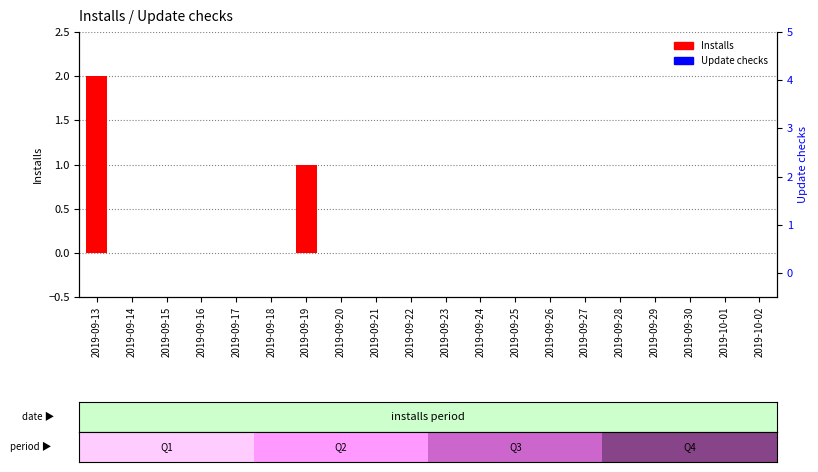

Is the value of Installs at 2019-09-18 greater than the value of Update checks at 2019-10-01?

No